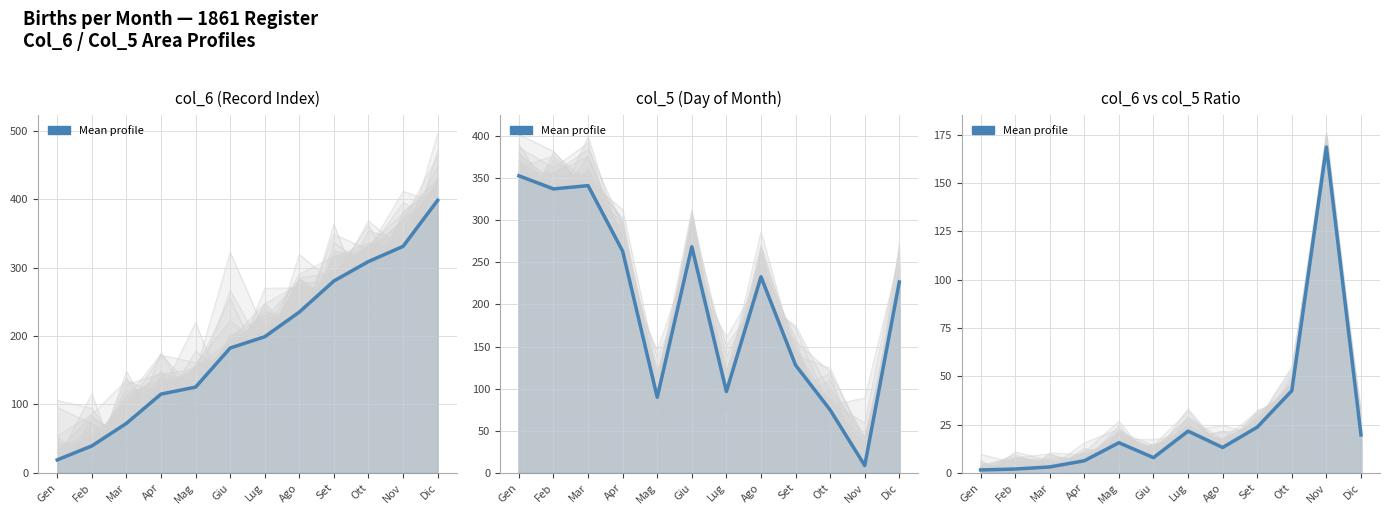

What is the value of the 2nd point from the left?

2.0